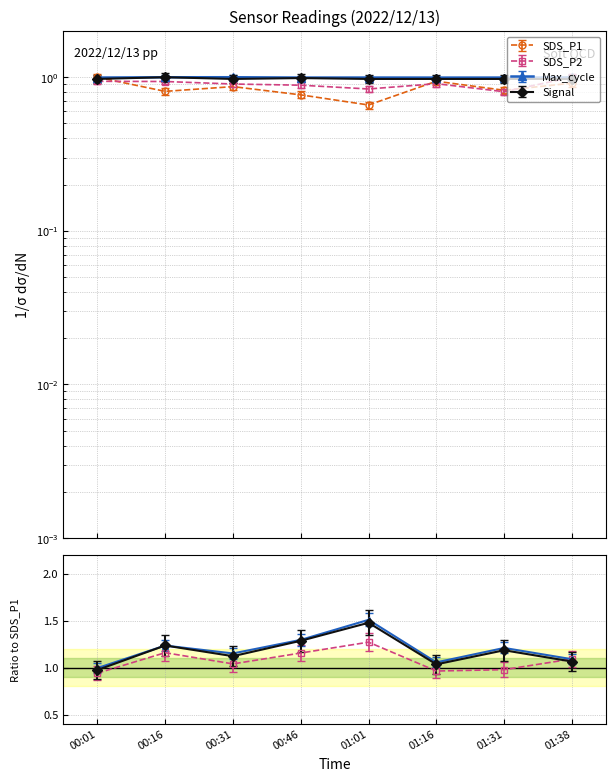

Where is the first local minimum for SDS_P1?

00:16